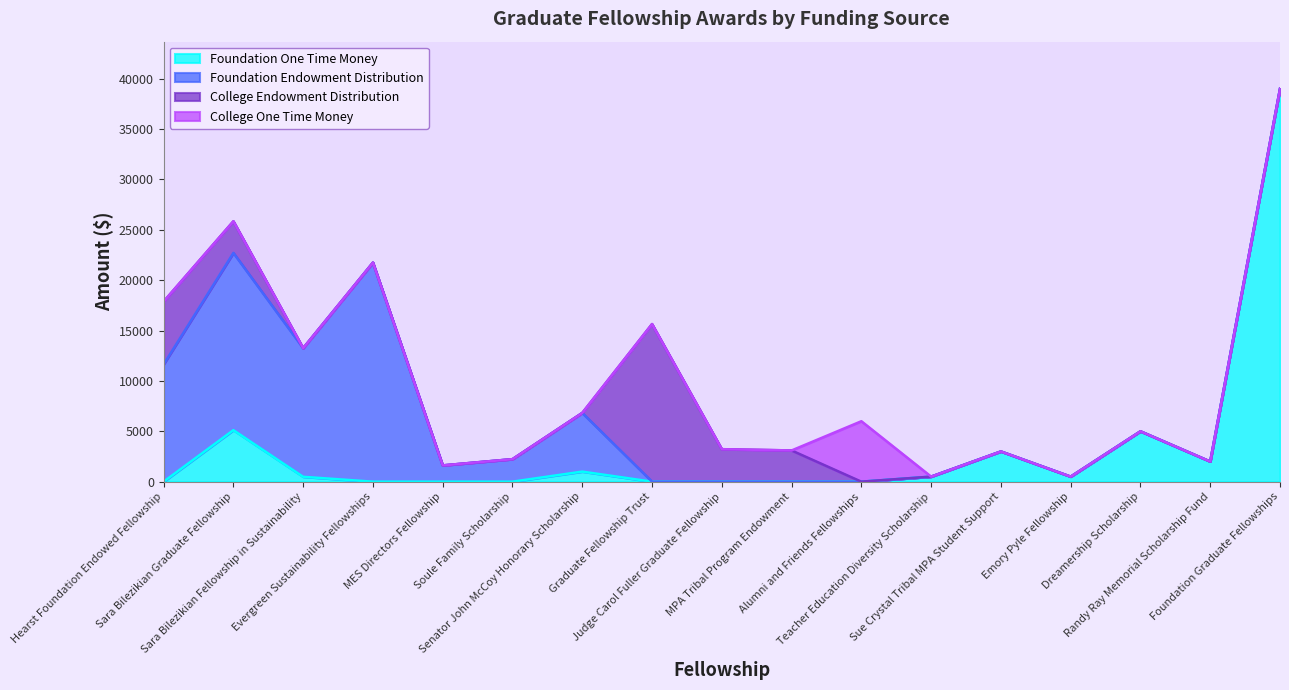

At which category does the chart reach its peak across all series?

Foundation Graduate Fellowships